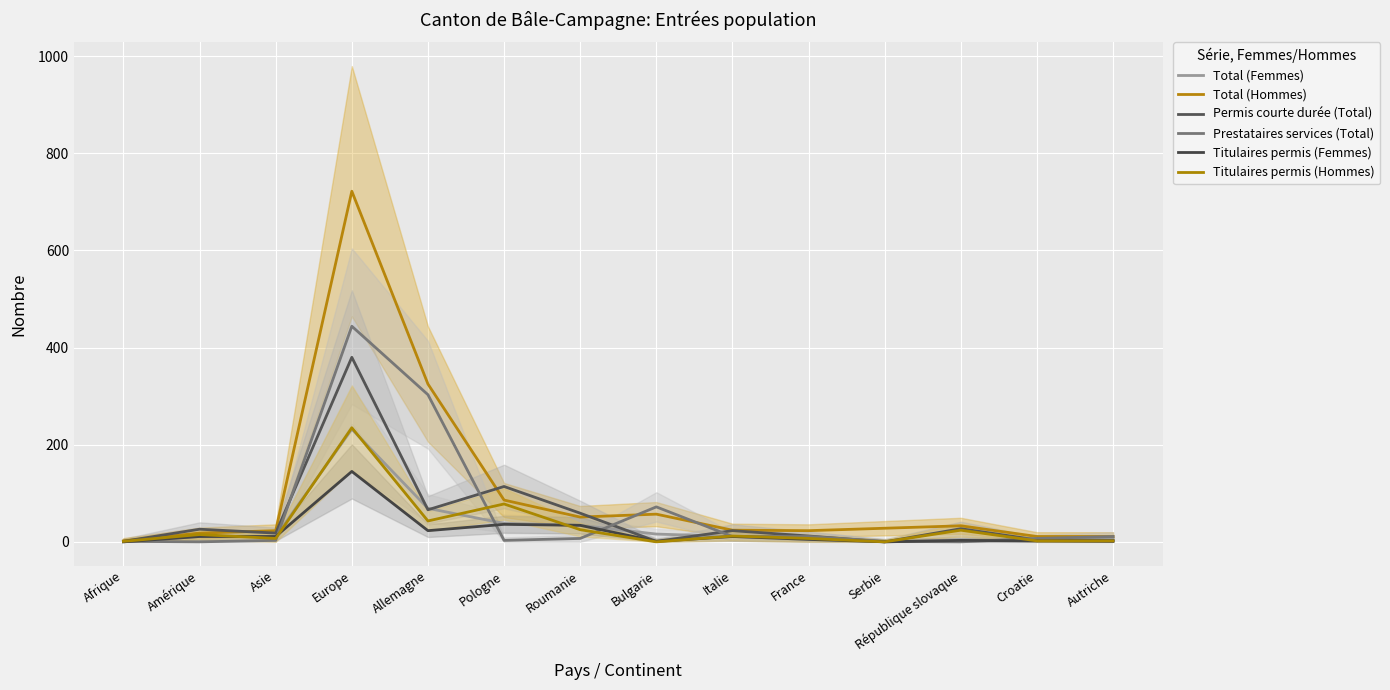

At which label does Total (Hommes) reach its peak?

Europe